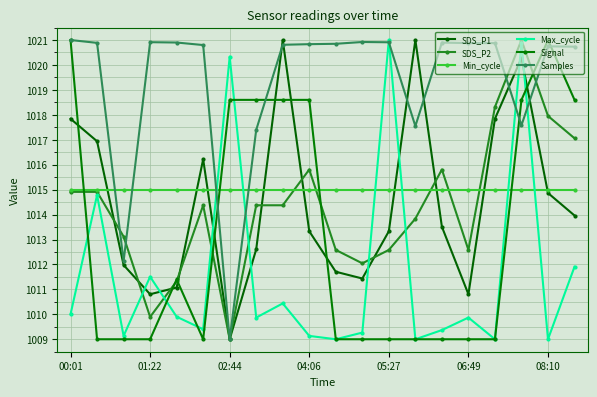

What are all the series names shown in the legend?

SDS_P1, SDS_P2, Min_cycle, Max_cycle, Signal, Samples